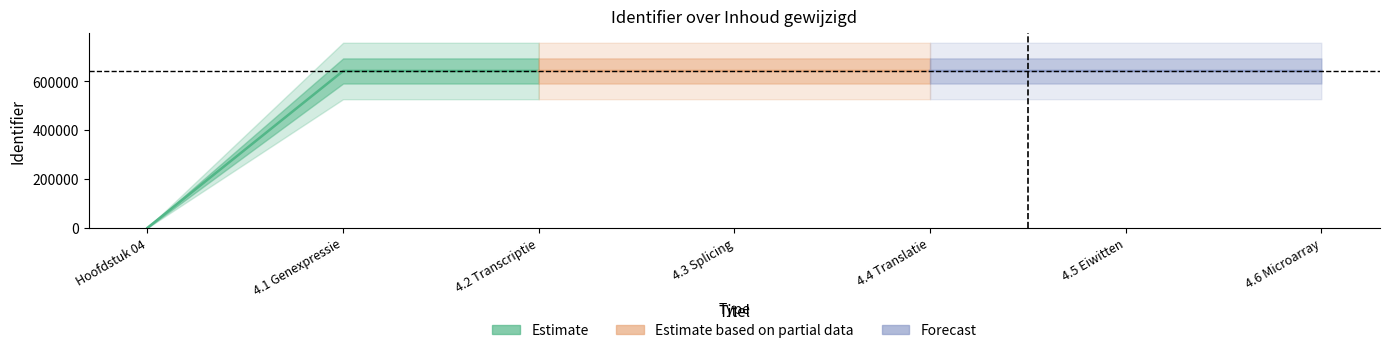

Which category has the highest value across all series?

4.2 Transcriptie